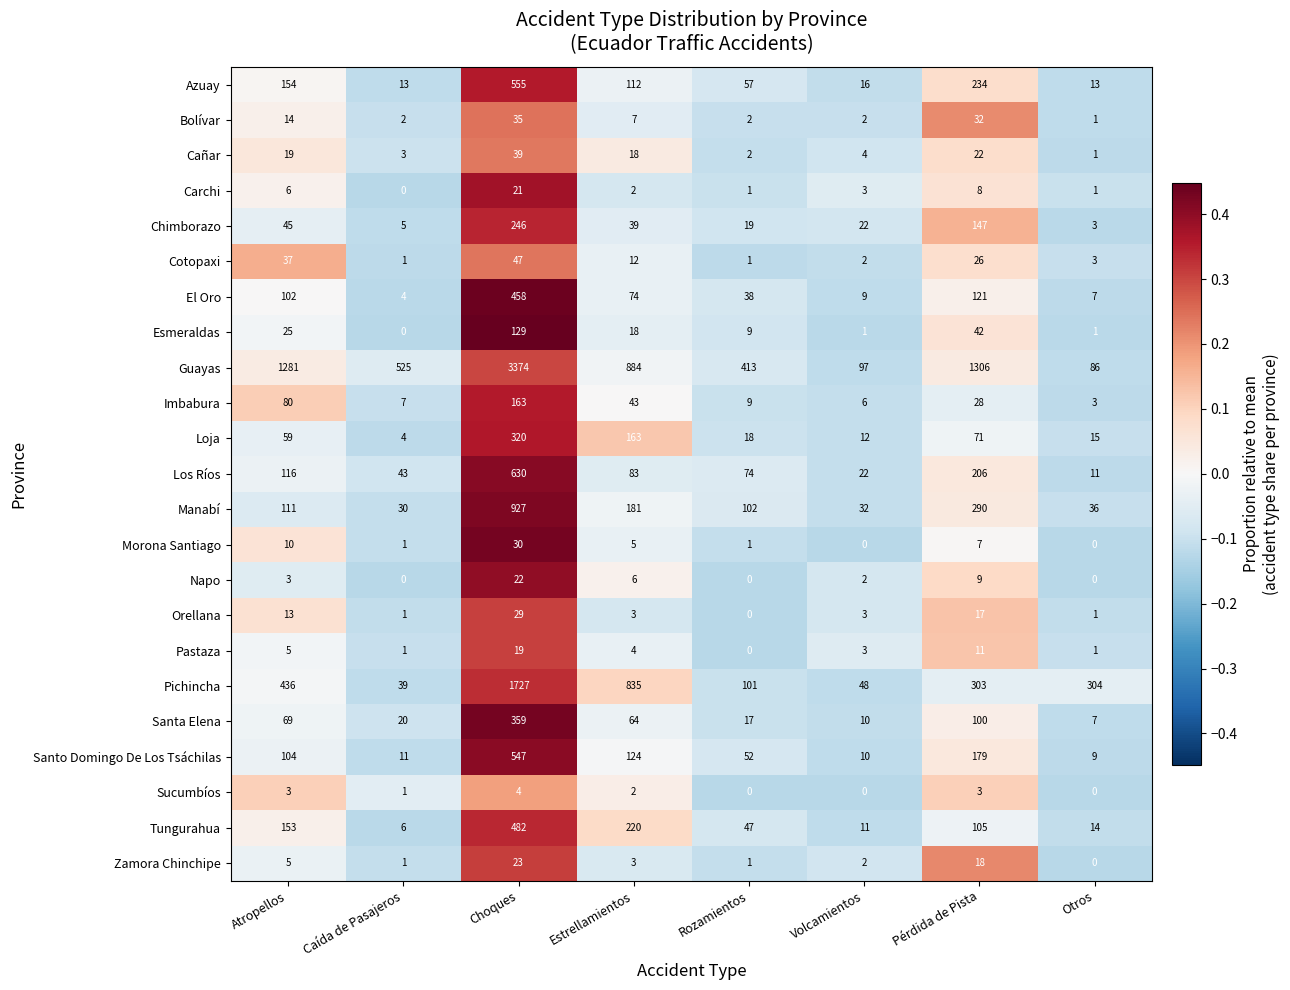

What is the sum of the Morona Santiago values at Estrellamientos and Choques?

35